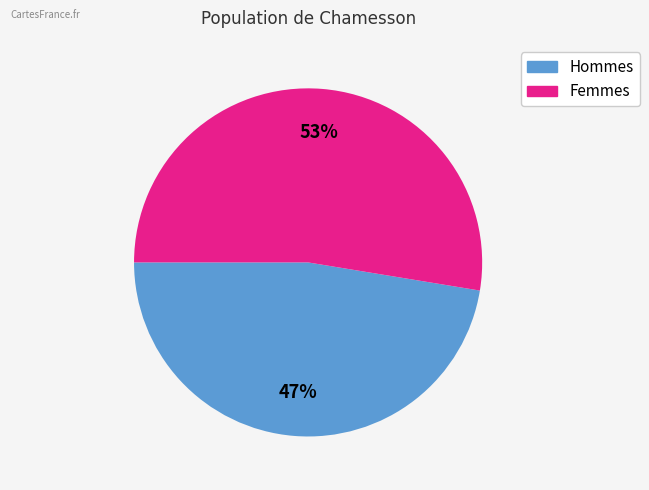

Does any single category account for the majority?

Yes